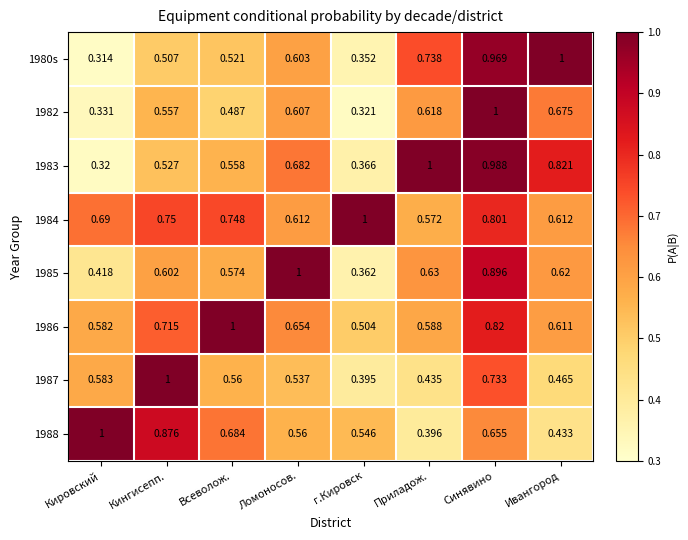

Rank the categories by 1983 value from lowest to highest.

Кировский, г.Кировск, Кингисепп., Всеволож., Ломоносов., Ивангород, Синявино, Приладож.